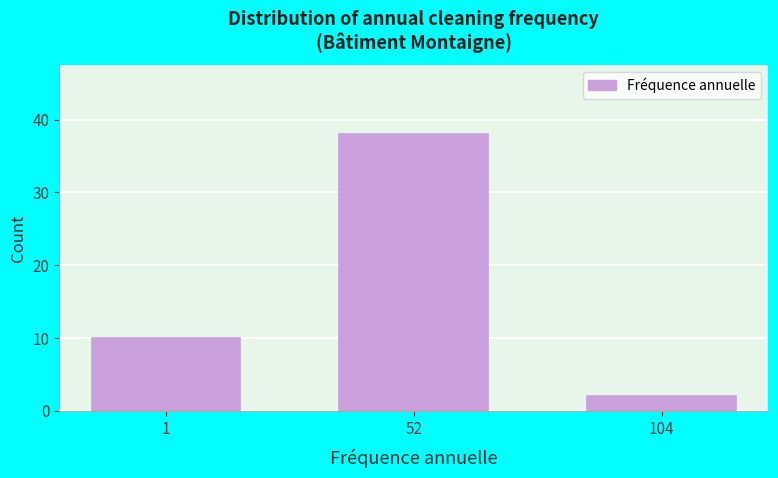

Reading right to left, transcribe all the data shown in this chart.

104=2	52=38	1=10